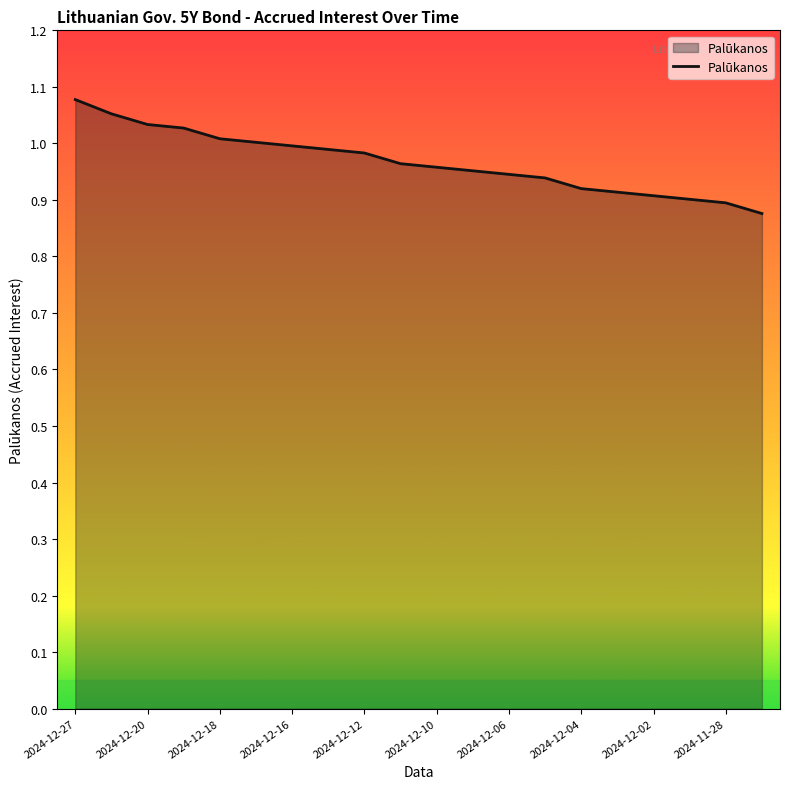

What is the difference between the second highest and second lowest values?

0.2